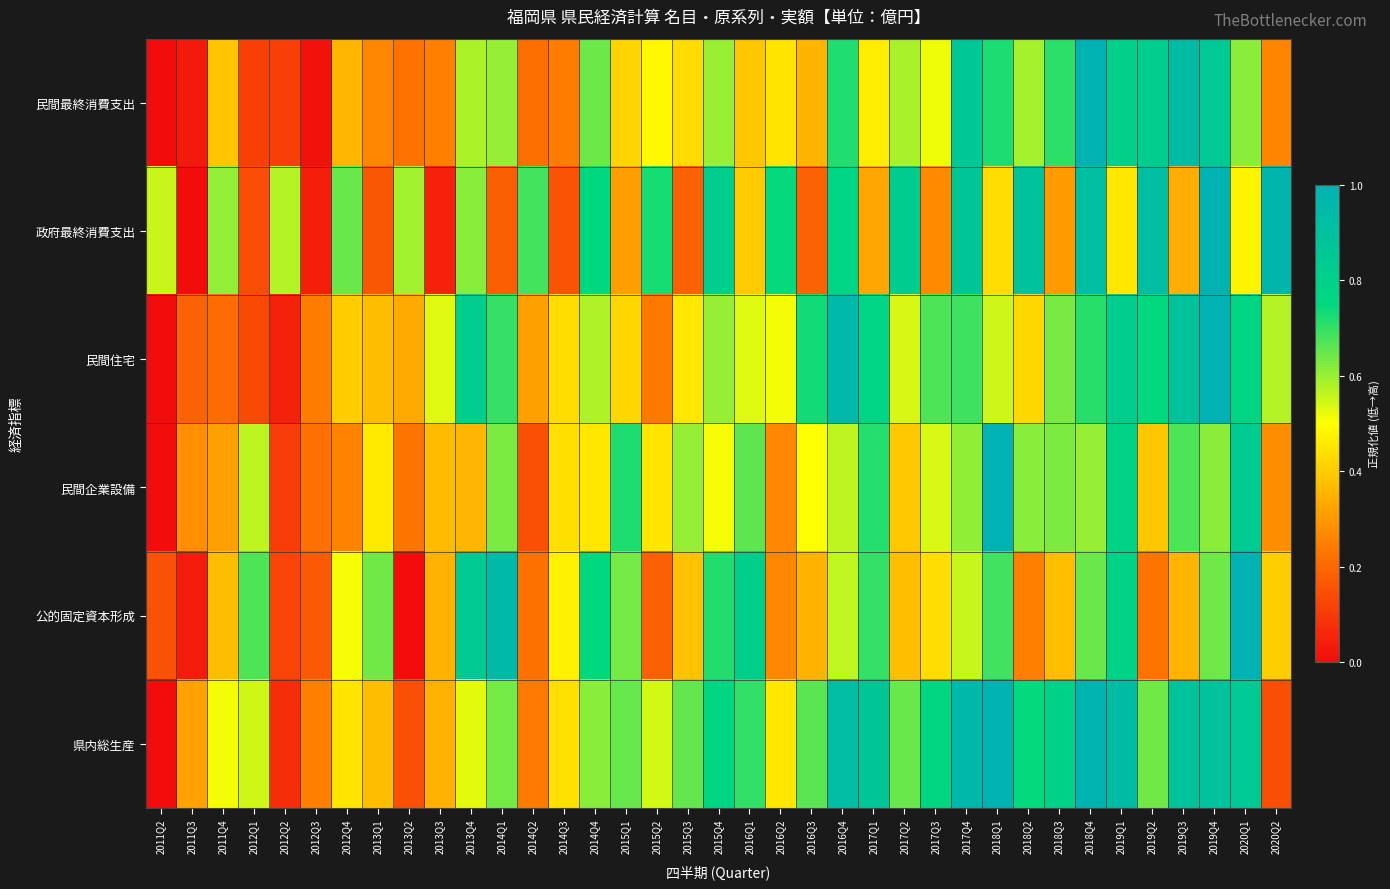

Between 2011Q2 and 2016Q2, which series saw the biggest shift?

民間住宅